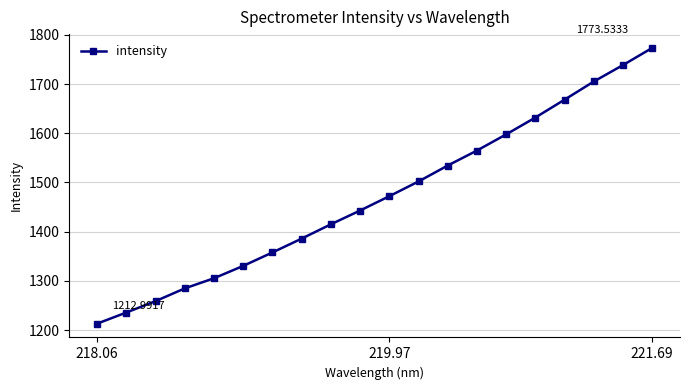

How many data points are less than 1472?

10